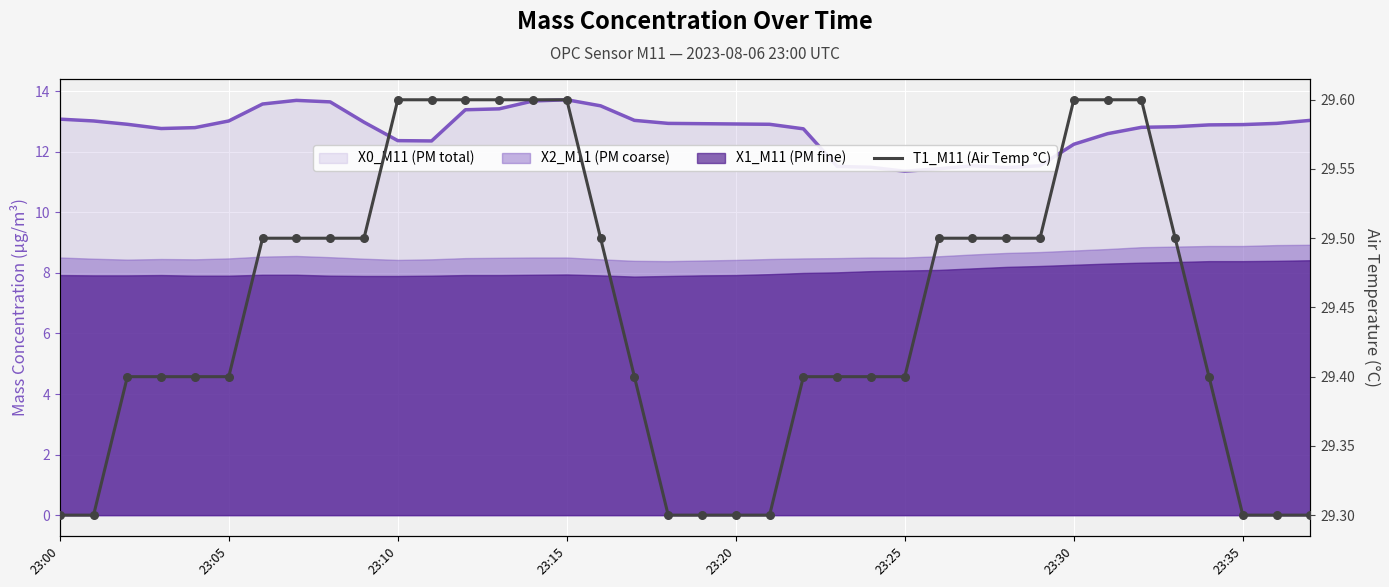

What is the change in value from 23:05 to 23:10?

+0.2